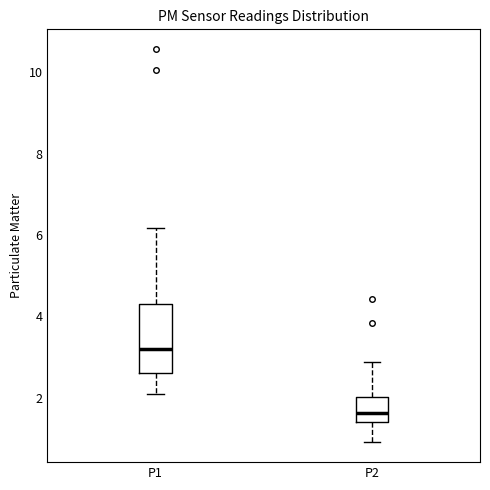

Which box has the lowest median line?

P2